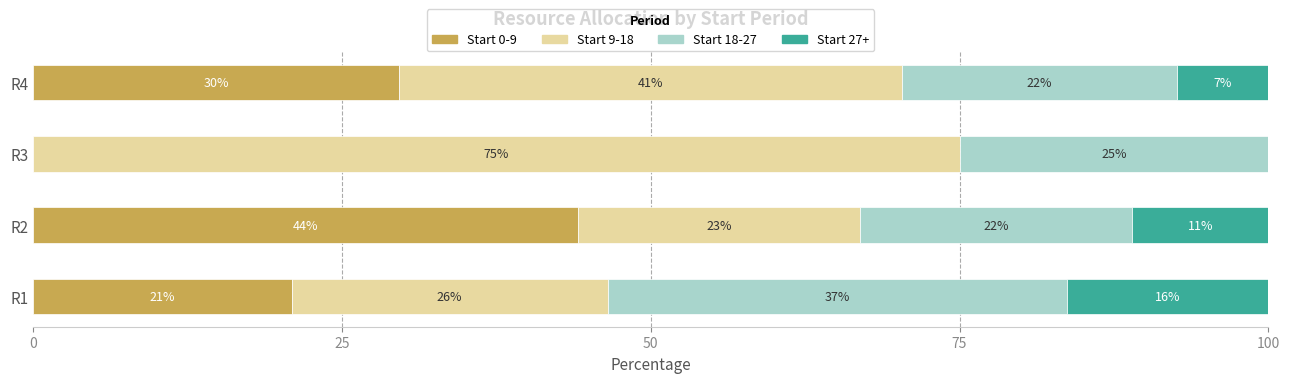

What is the sum of all Start 0-9 values?

94.7